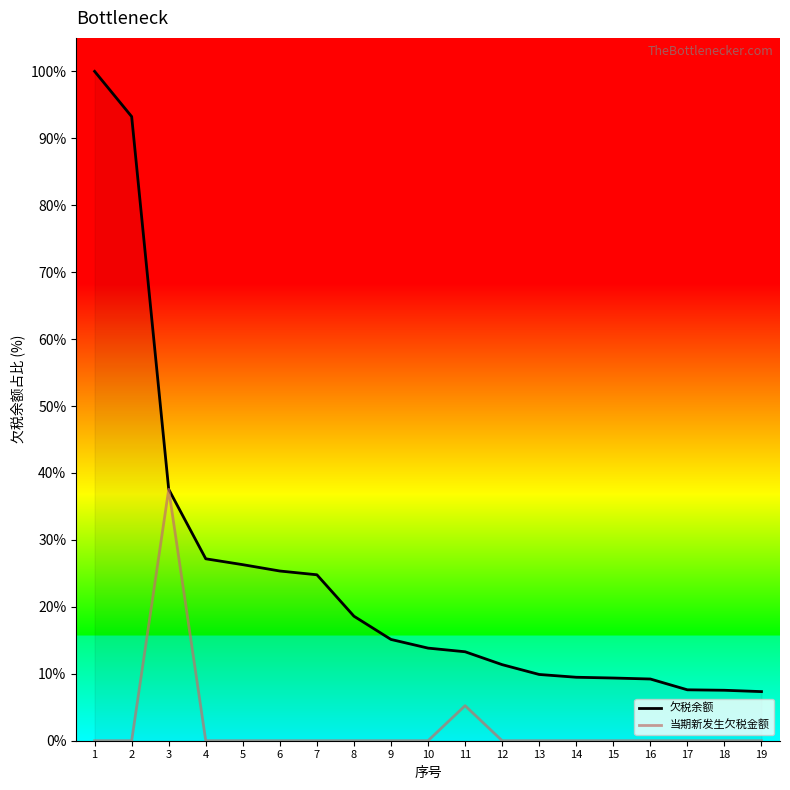

Which series has the widest spread of values?

欠税余额